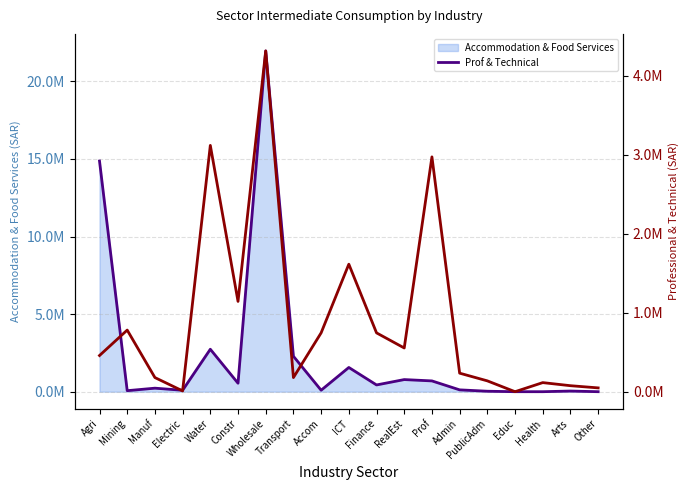

What position from the right is PublicAdm?

5